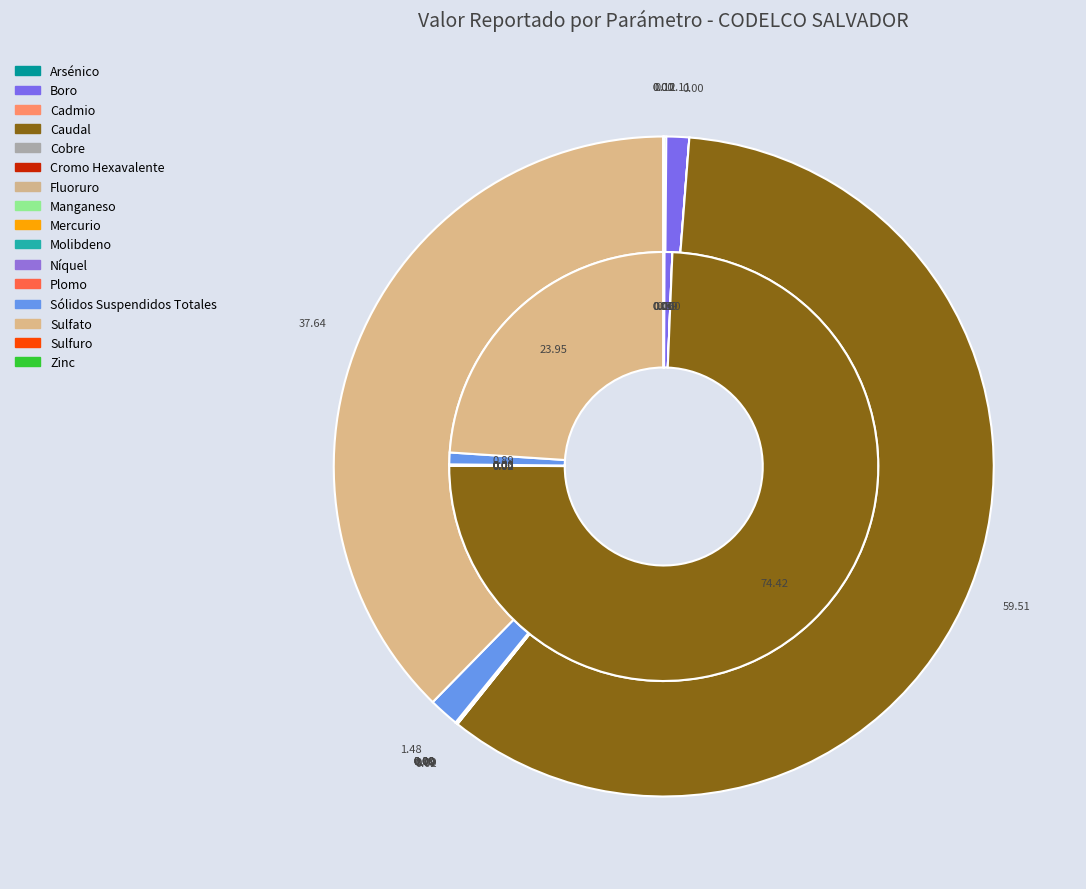

Count the number of slices in the pie.

3